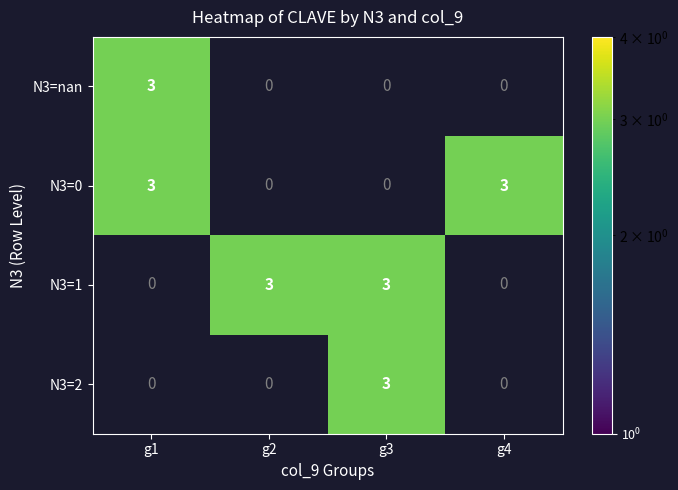

Is it true that N3=nan equals 3 at g1?

True